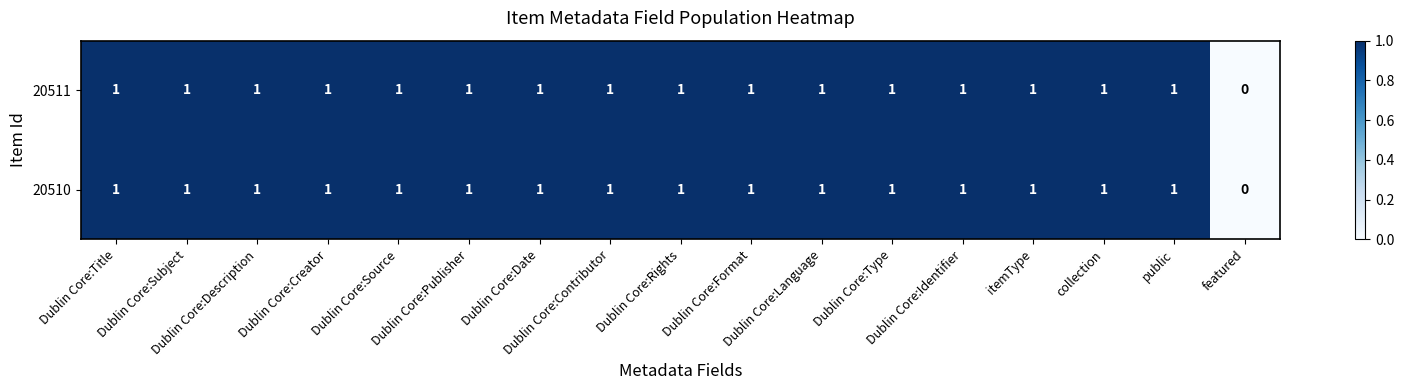

What is the sum of all 20511 values?

16